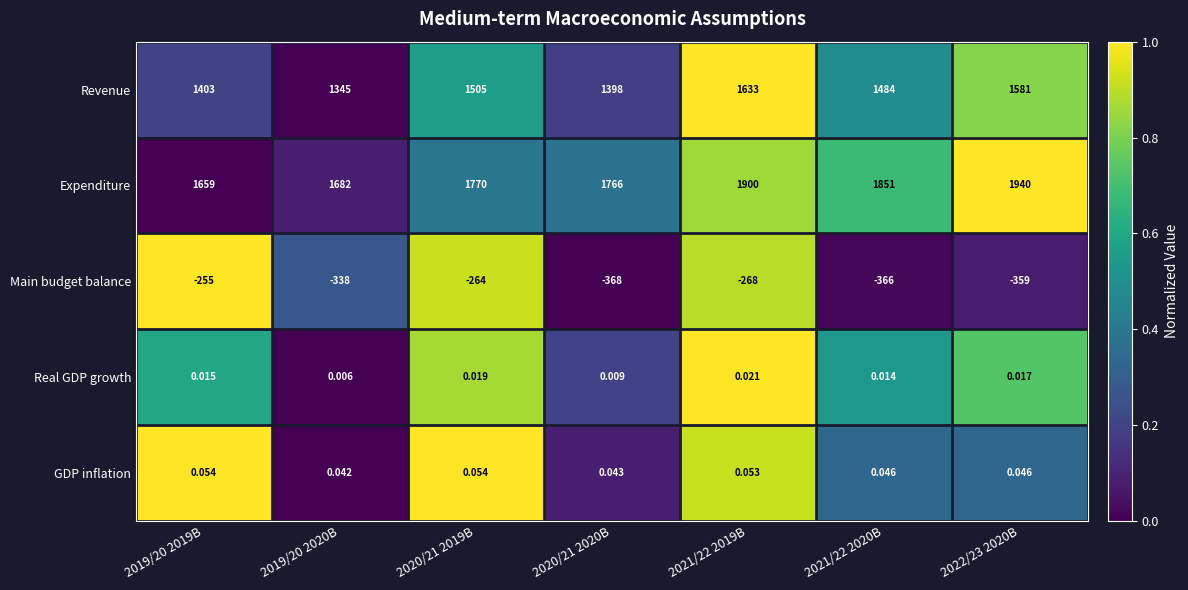

Which series has the largest total across all categories?

Expenditure